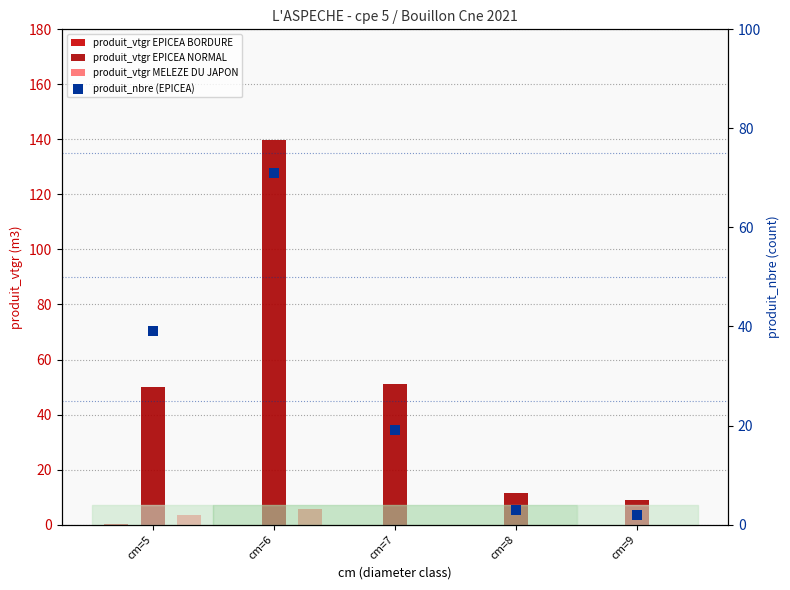

Which series has the largest Y range (max minus min)?

produit_vtgr EPICEA NORMAL